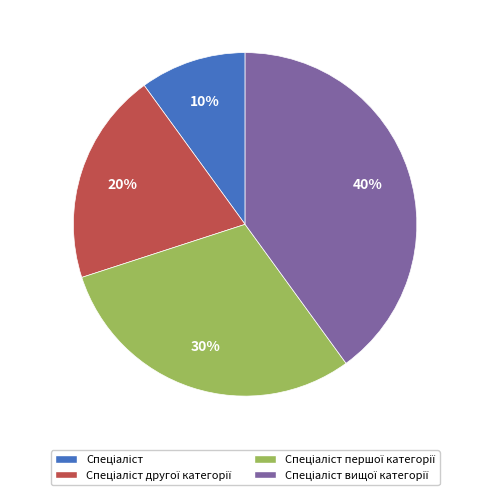

Is there a majority slice in this chart?

No